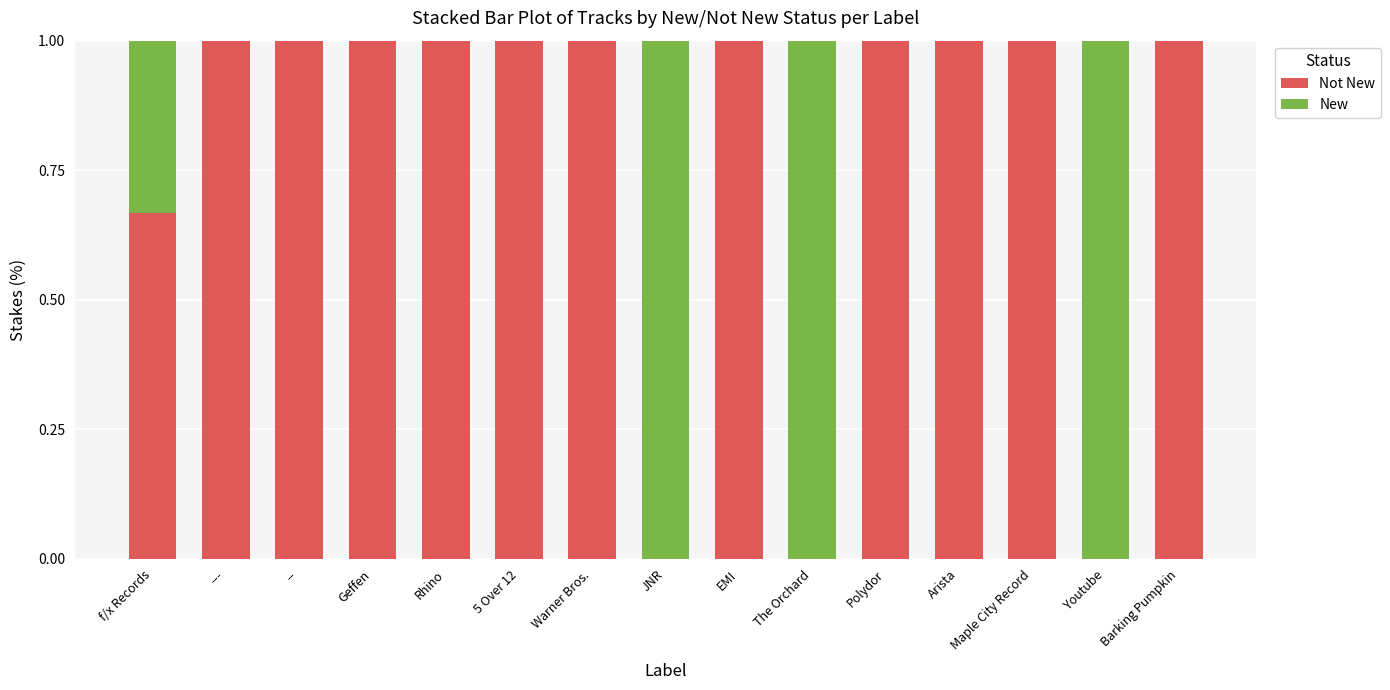

What is the total value across all series at 5 Over 12?

1.0